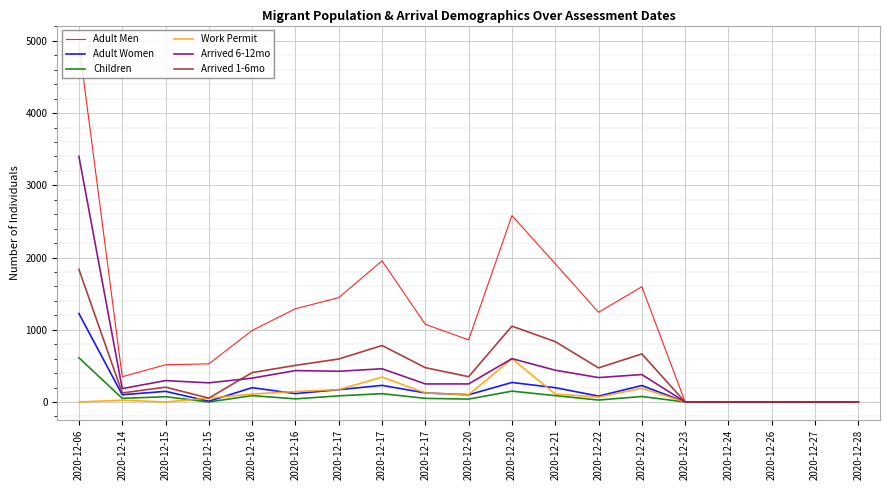

Between 2020-12-16 and 2020-12-22, which is larger?

2020-12-22